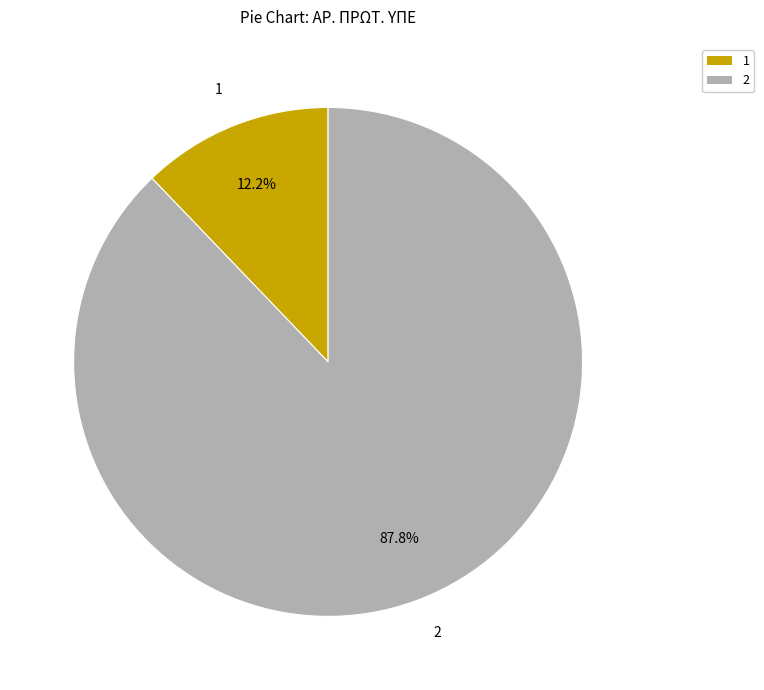

Between 1 and 2, which is larger?

2